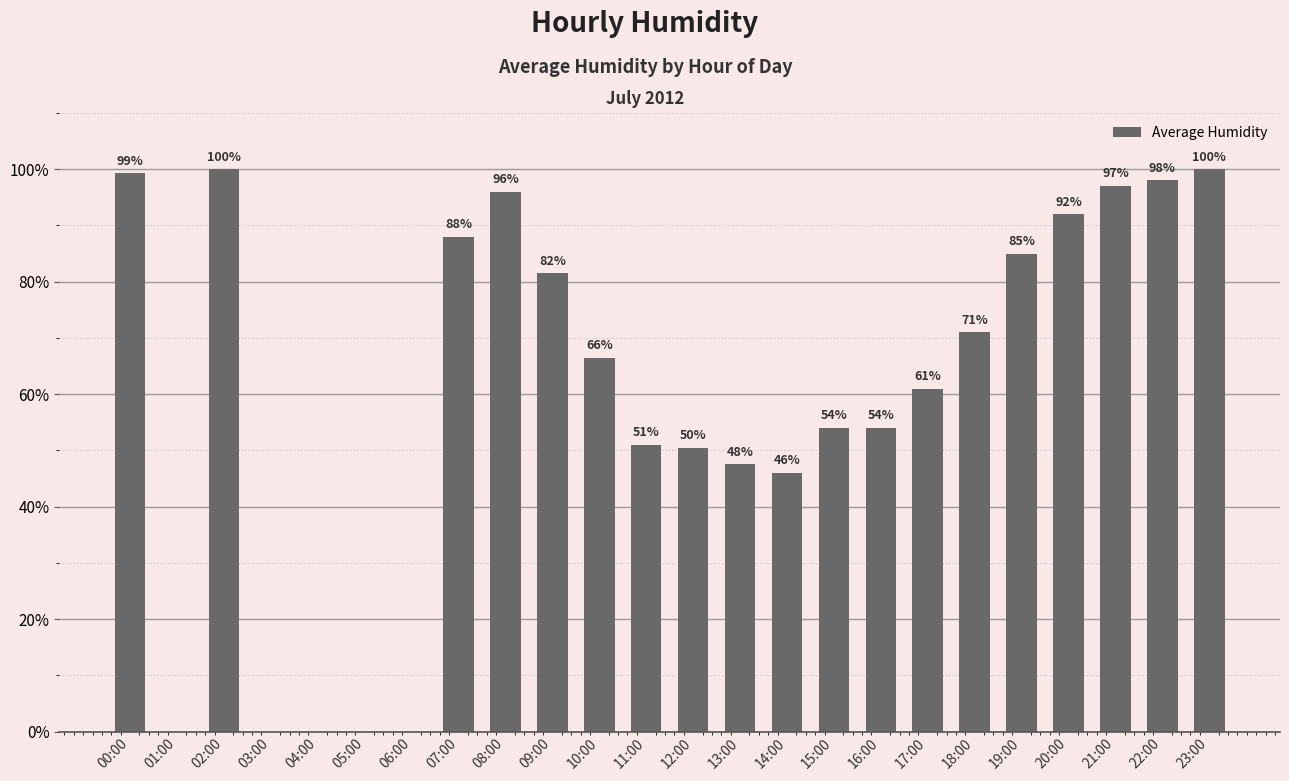

Between 04:00 and 19:00, which is larger?

19:00